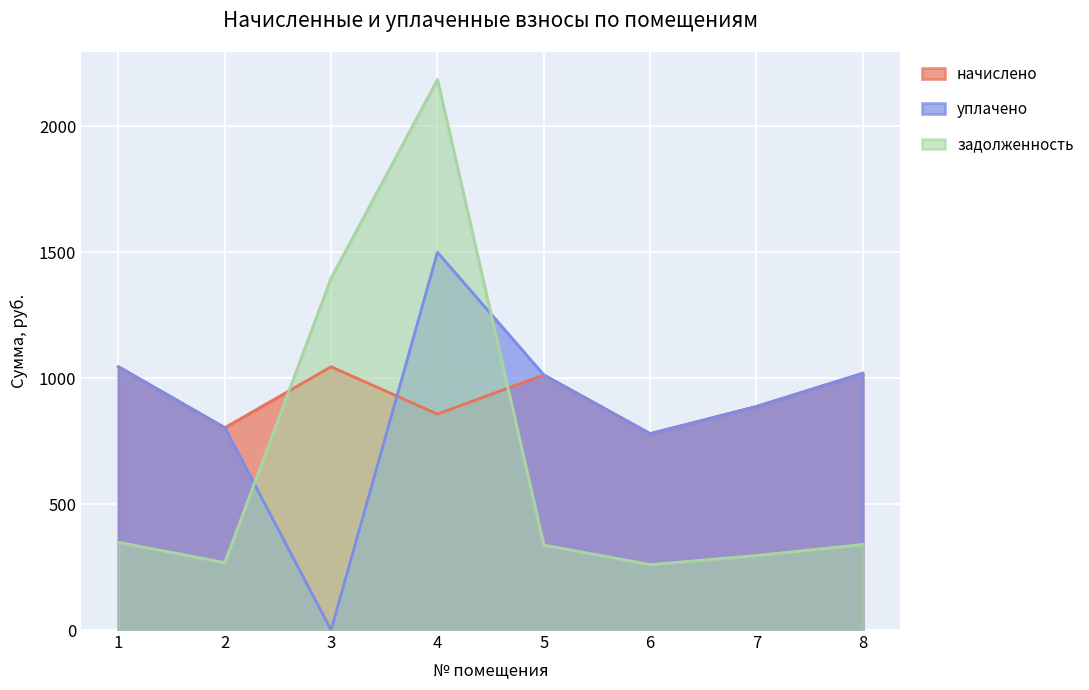

Reading left to right, list all the values displayed in this chart.

начислено: 1=1045.4	2=803.5	3=1045.4	4=857.5	5=1013.0	6=779.8	7=887.8	8=1019.5
уплачено: 1=1045.4	2=803.5	3=0.0	4=1500.0	5=1013.0	6=779.8	7=887.8	8=1019.5
задолженность: 1=348.5	2=267.8	3=1397.8	4=2186.1	5=337.7	6=259.9	7=295.9	8=339.8